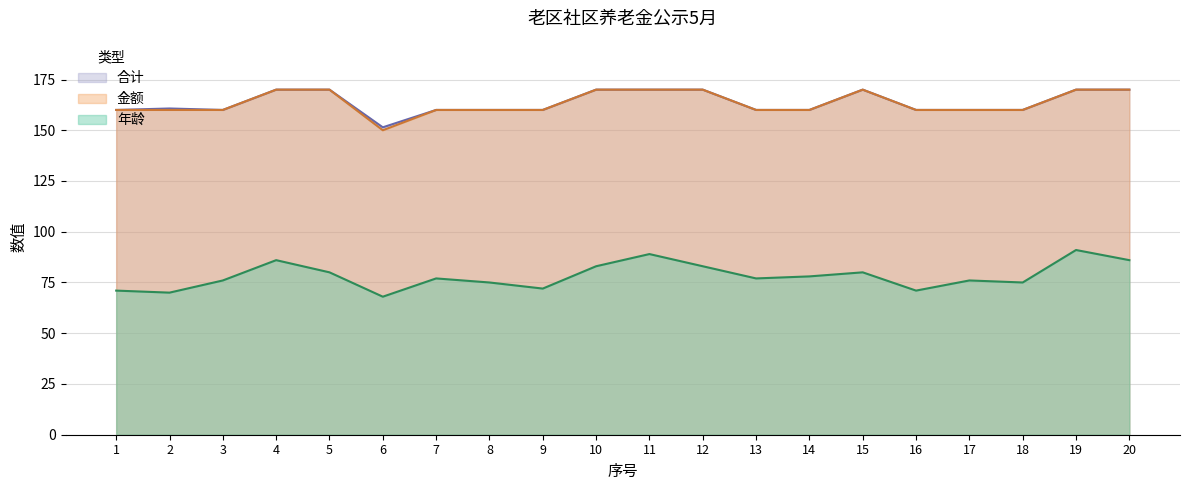

Reading left to right, list all the values displayed in this chart.

年龄: 71.0	70.0	76.0	86.0	80.0	68.0	77.0	75.0	72.0	83.0	89.0	83.0	77.0	78.0	80.0	71.0	76.0	75.0	91.0	86.0
金额: 160.0	160.0	160.0	170.0	170.0	150.0	160.0	160.0	160.0	170.0	170.0	170.0	160.0	160.0	170.0	160.0	160.0	160.0	170.0	170.0
合计: 160.0	160.7	160.0	170.0	170.0	151.4	160.0	160.0	160.0	170.0	170.0	170.0	160.0	160.0	170.0	160.0	160.0	160.0	170.0	170.0